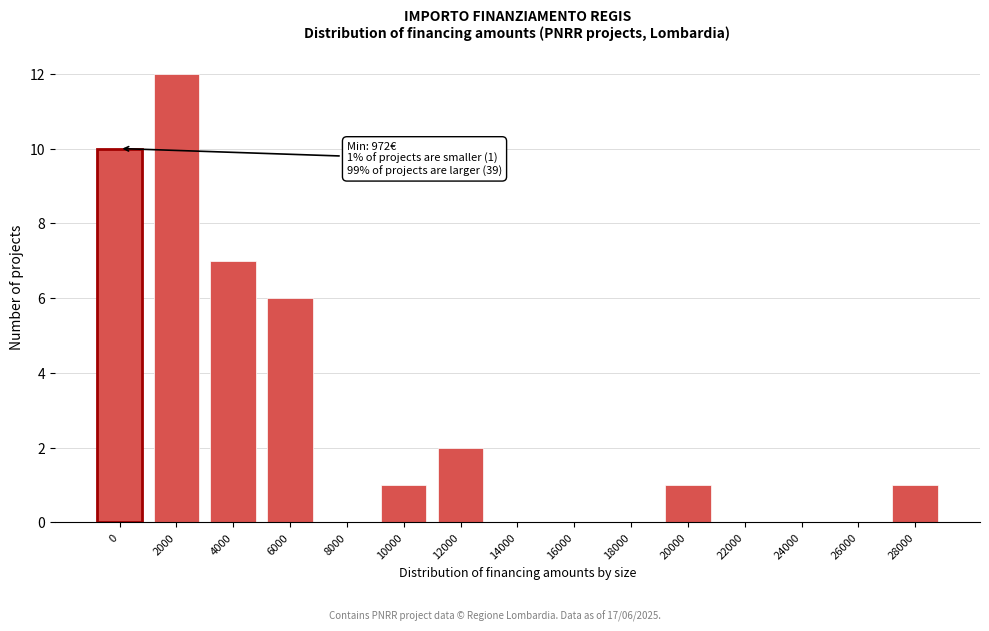

Reading left to right, what are all the values shown in this chart?

0=10	2000=12	4000=7	6000=6	8000=0	10000=1	12000=2	14000=0	16000=0	18000=0	20000=1	22000=0	24000=0	26000=0	28000=1